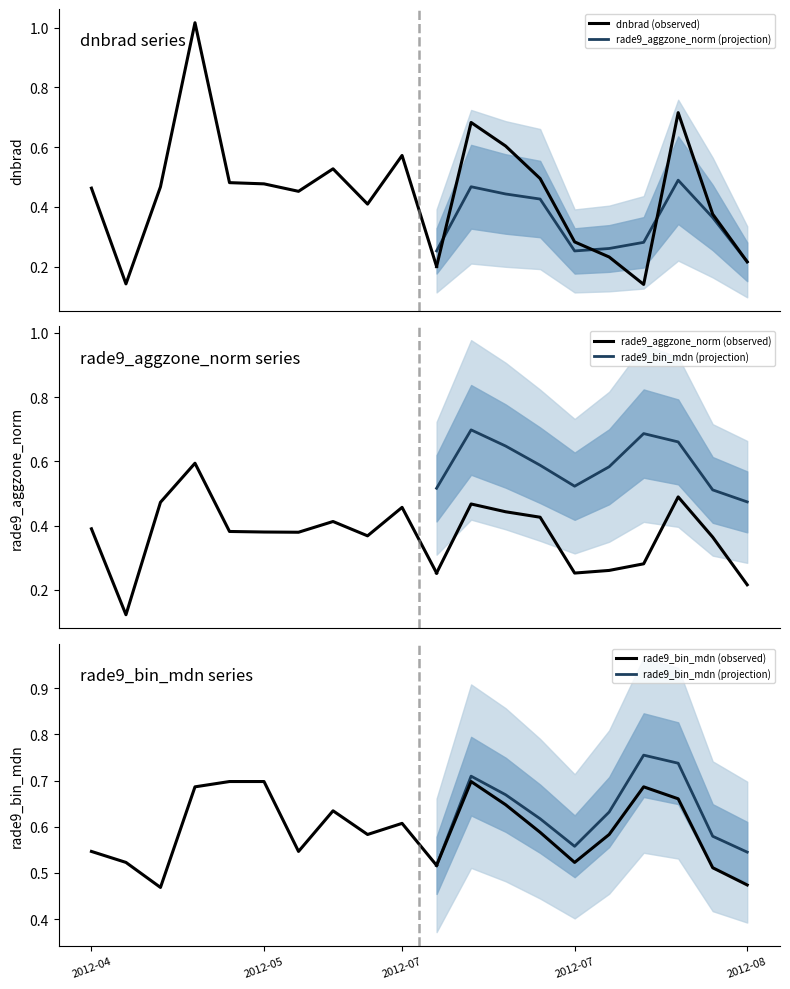

Is the value of rade9_aggzone_norm at 11 greater than the value of dnbrad at 11?

No